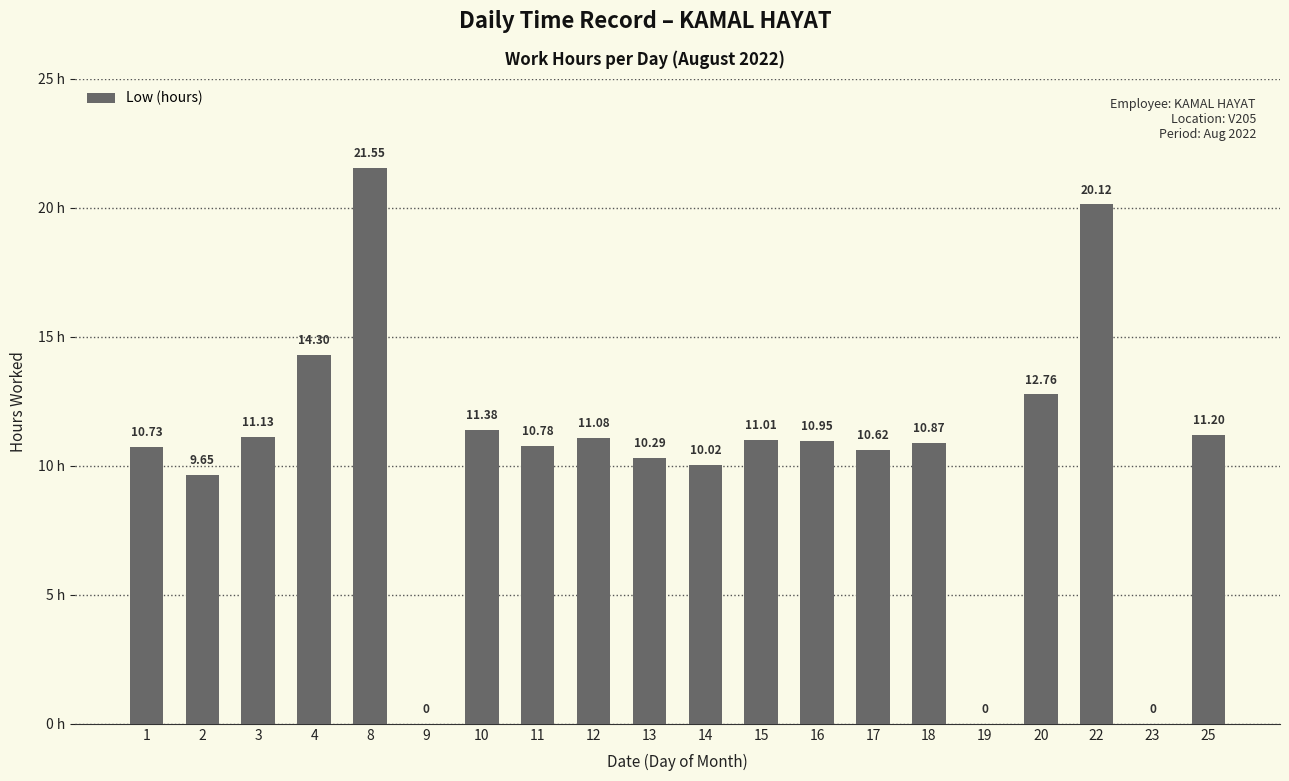

What is the ratio of the value at 14 to the value at 4?

0.7